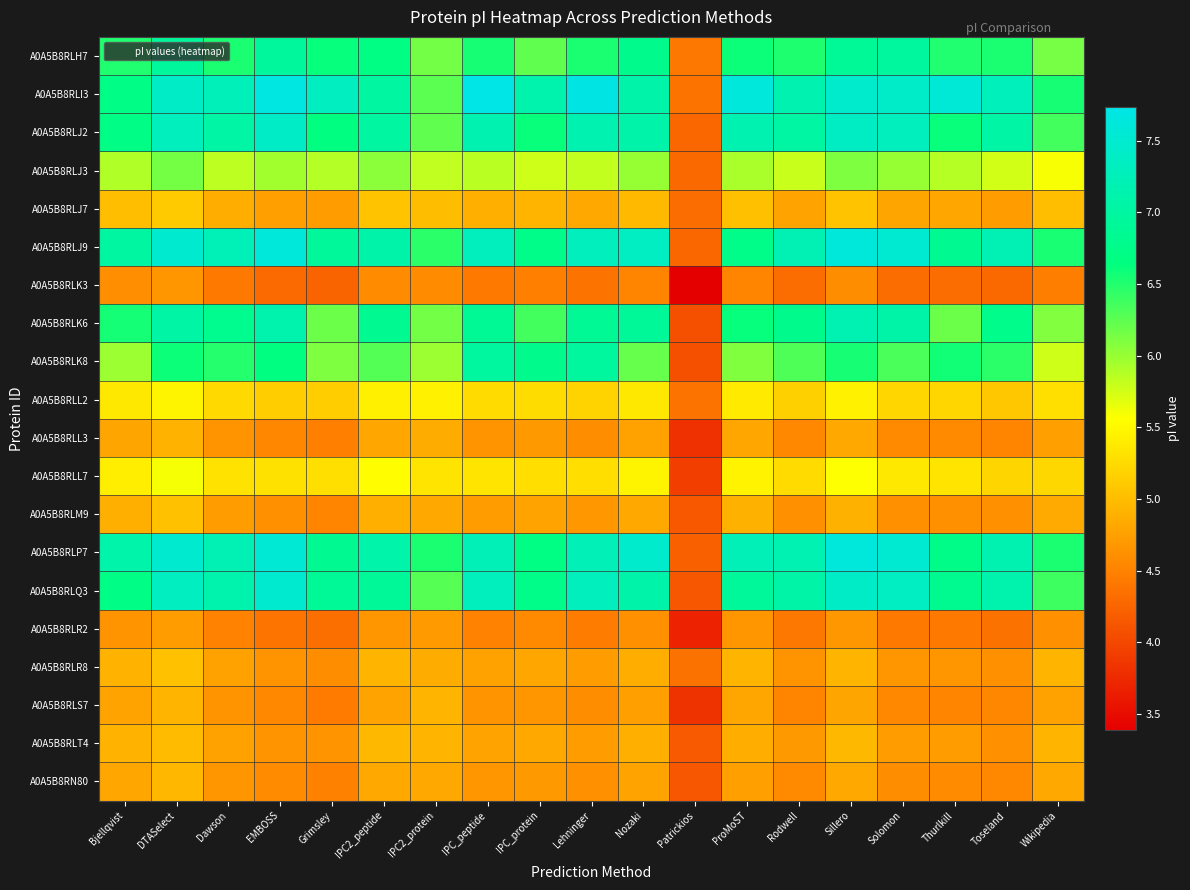

List the series in order of their peak value, lowest first.

A0A5B8RLK3, A0A5B8RLR2, A0A5B8RLL3, A0A5B8RLS7, A0A5B8RN80, A0A5B8RLT4, A0A5B8RLM9, A0A5B8RLR8, A0A5B8RLJ7, A0A5B8RLL2, A0A5B8RLL7, A0A5B8RLJ3, A0A5B8RLH7, A0A5B8RLK8, A0A5B8RLK6, A0A5B8RLJ2, A0A5B8RLQ3, A0A5B8RLJ9, A0A5B8RLP7, A0A5B8RLI3